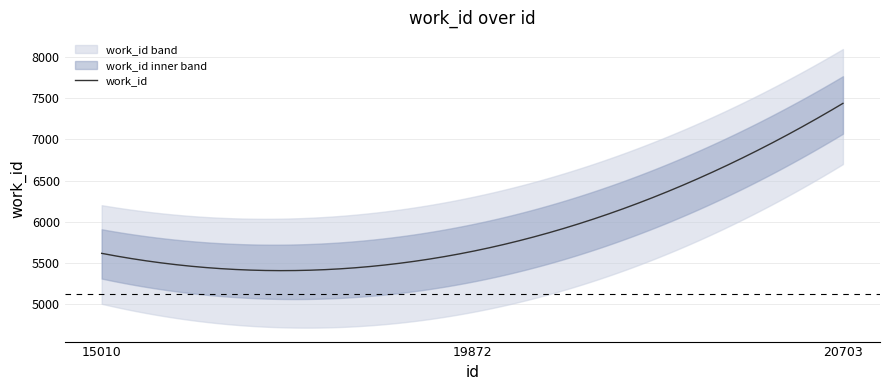

Is this an area chart (filled region under the line)?

No